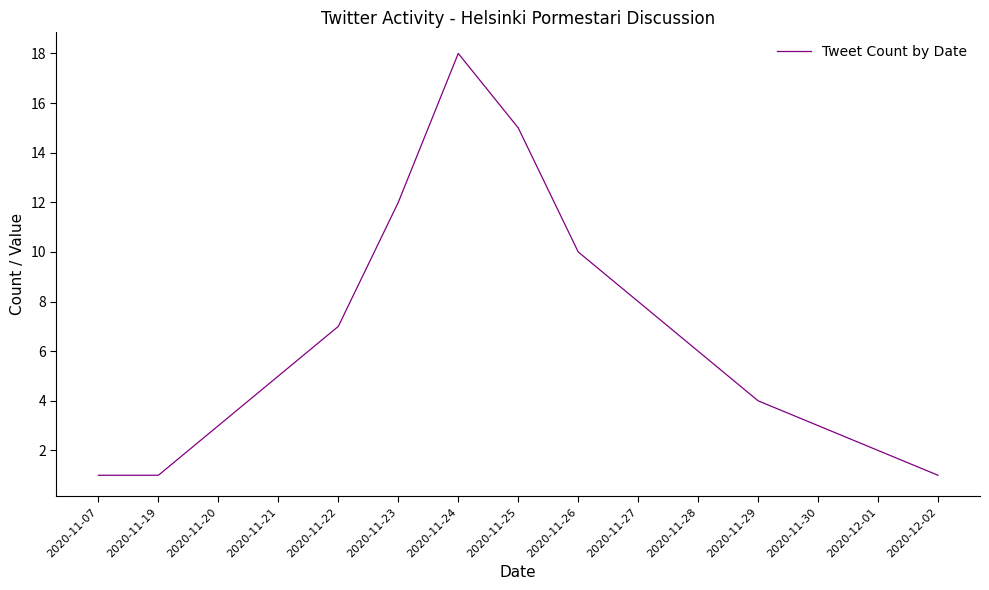

At which category does the chart reach its peak across all series?

2020-11-24